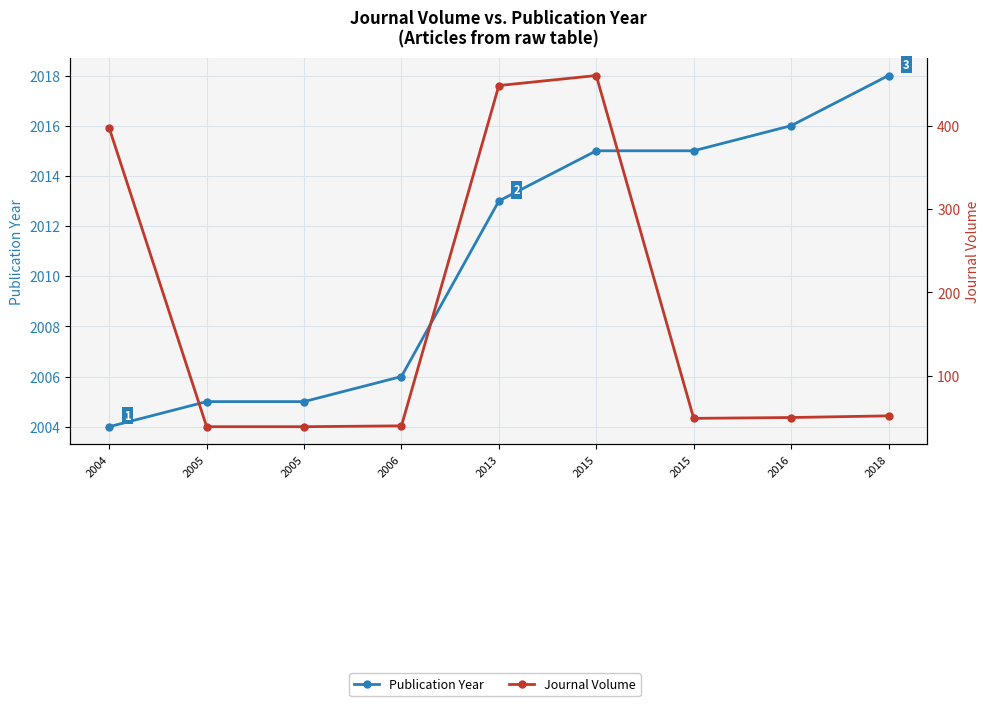

True or false: Publication Year has a value of 3396 at 2015.

False